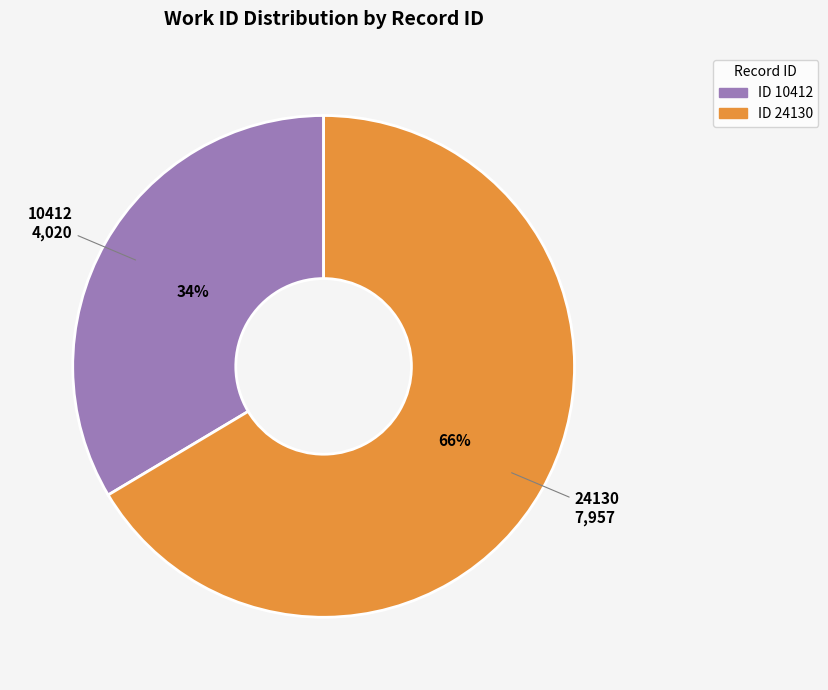

Does any single category account for the majority?

Yes